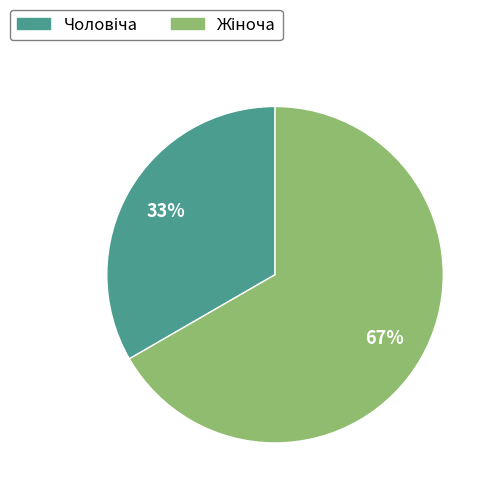

Is there any slice that represents more than half of the pie?

Yes